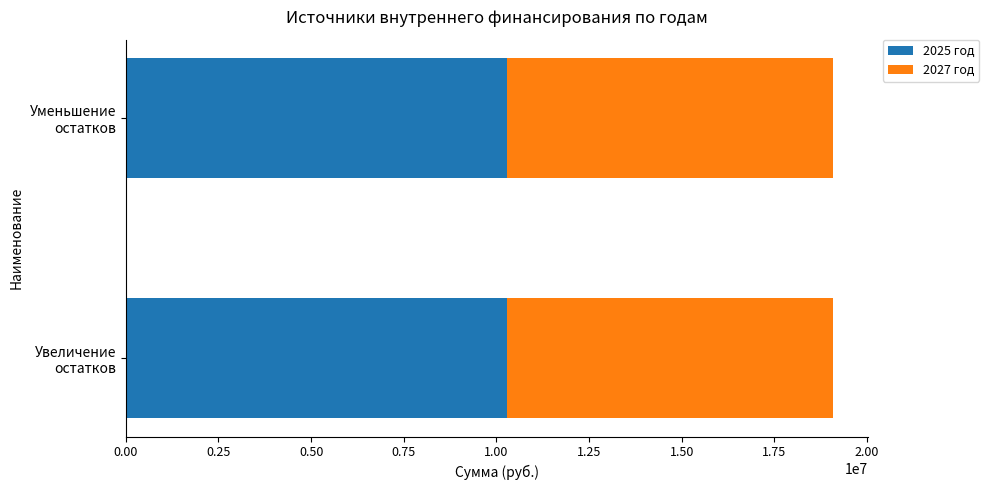

Count the number of data series in this chart.

2